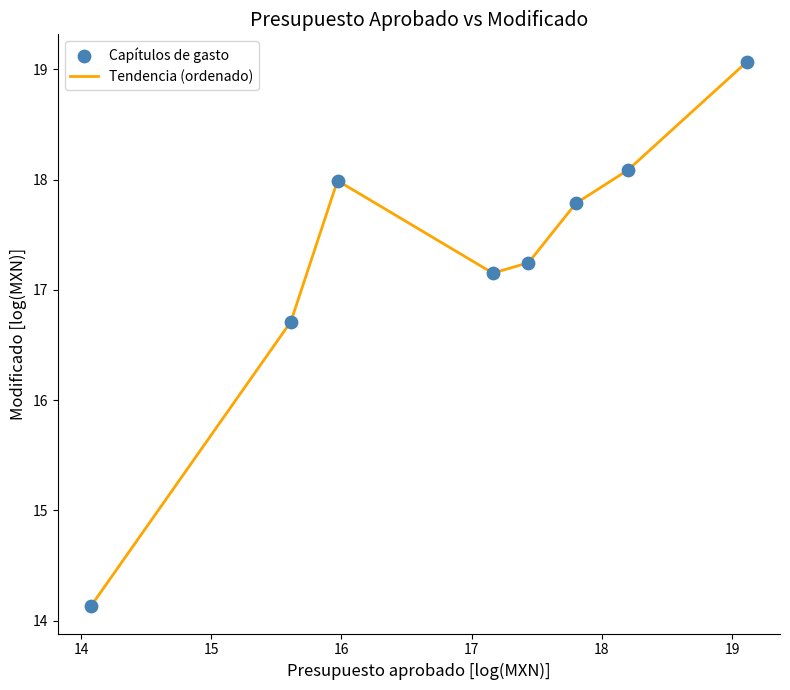

How many interior local peaks (higher than both neighbors) does the data have?

1